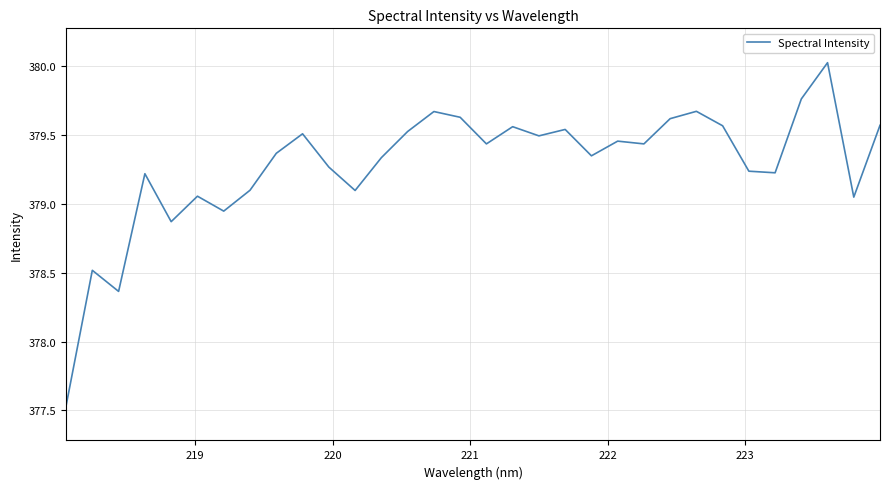

What is the difference between the maximum and minimum values?

2.5